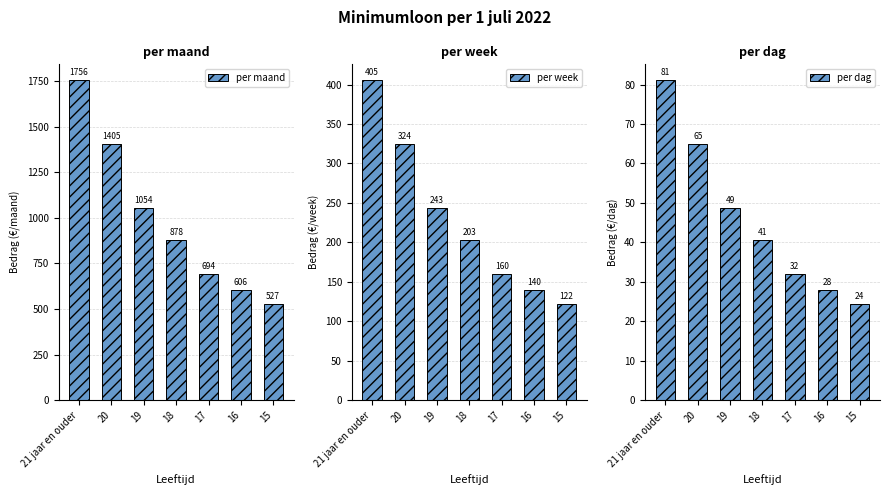

What is the difference between the maximum and second lowest values in the per maand series?

1150.3